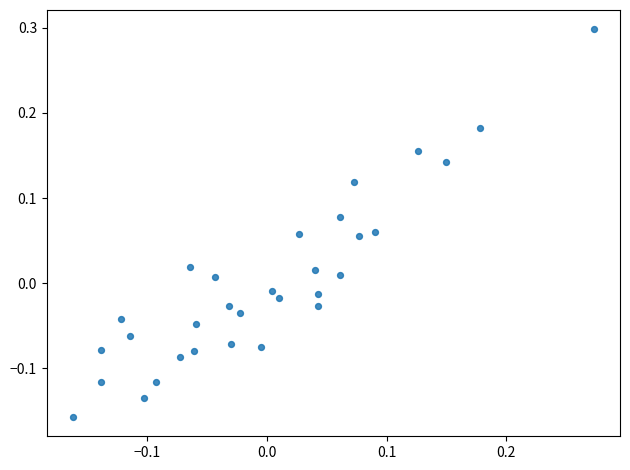

What is the range of Y values (max minus min)?

0.5